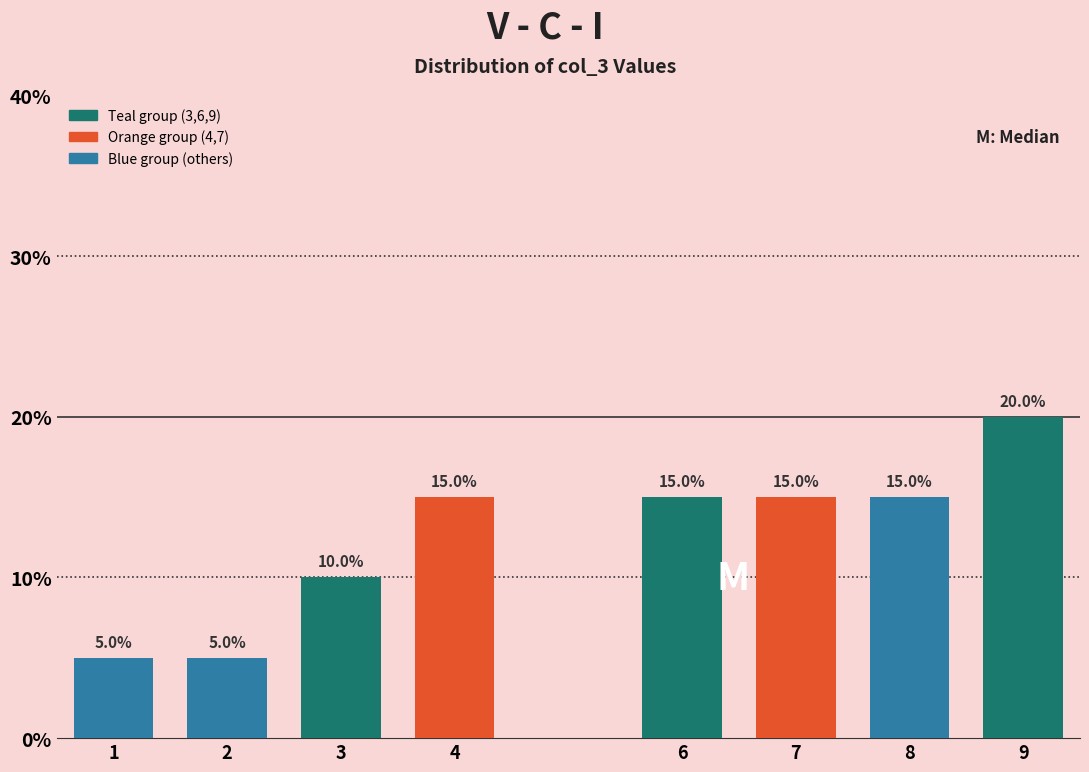

Reading left to right, what are all the values shown in this chart?

1=5	2=5	3=10	4=15	6=15	7=15	8=15	9=20